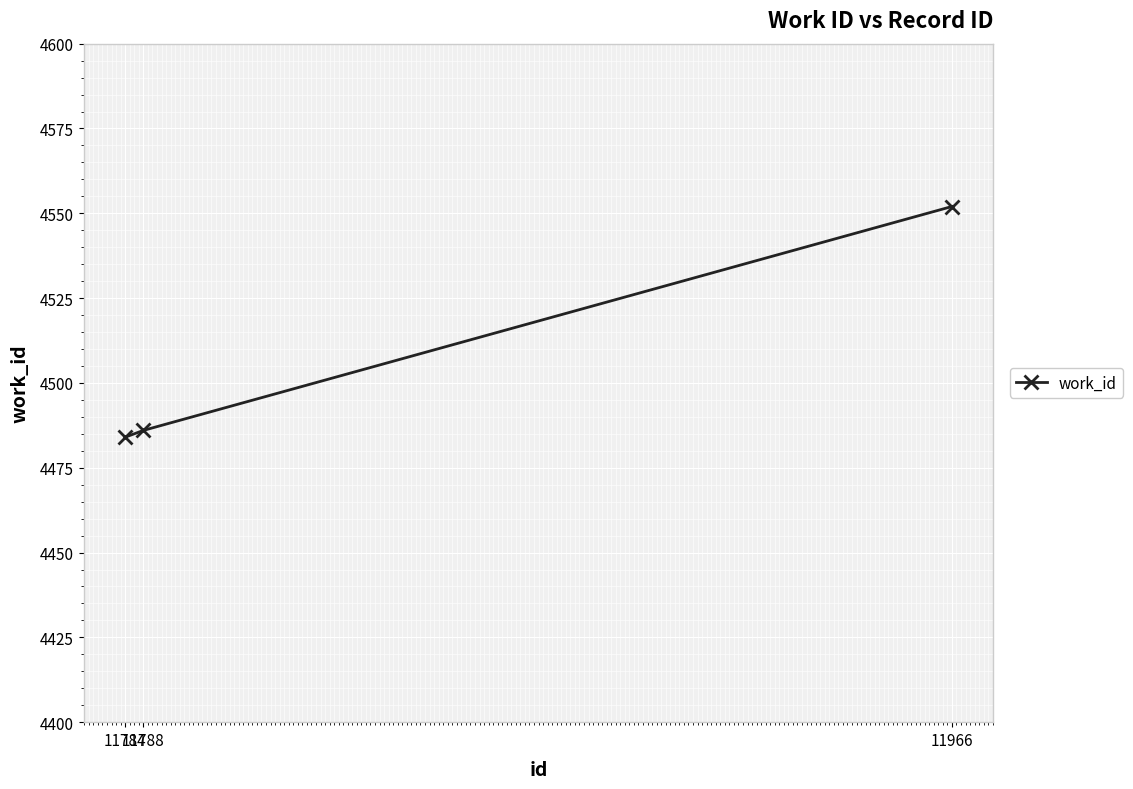

Rank the categories by value from lowest to highest.

11784, 11788, 11966